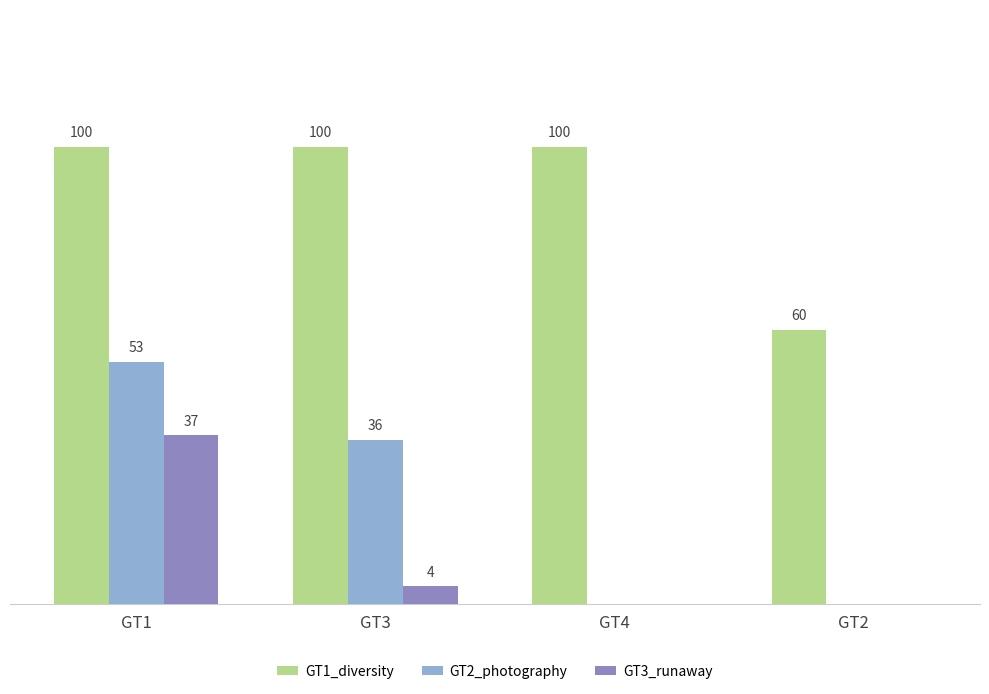

Where does the GT2_photography series first go above 36?

GT1